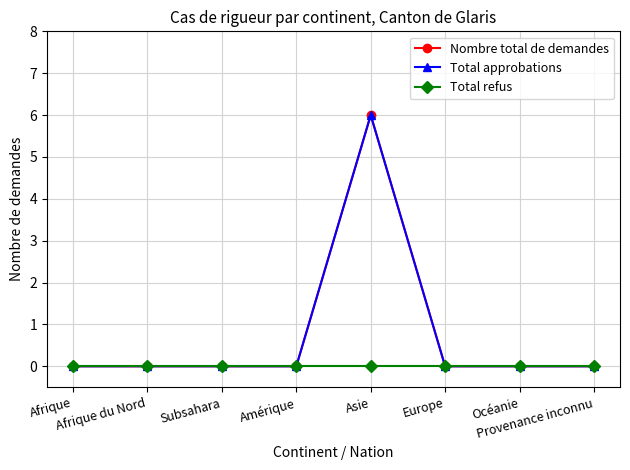

True or false: Nombre total de demandes has a value of -2 at Subsahara.

False